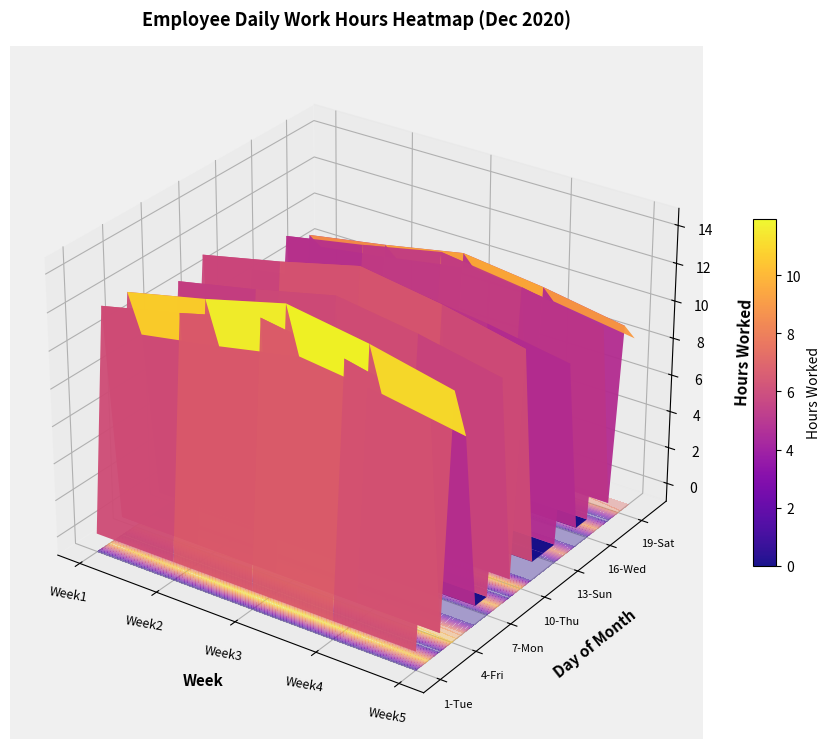

At which label does 4 reach its peak?

1